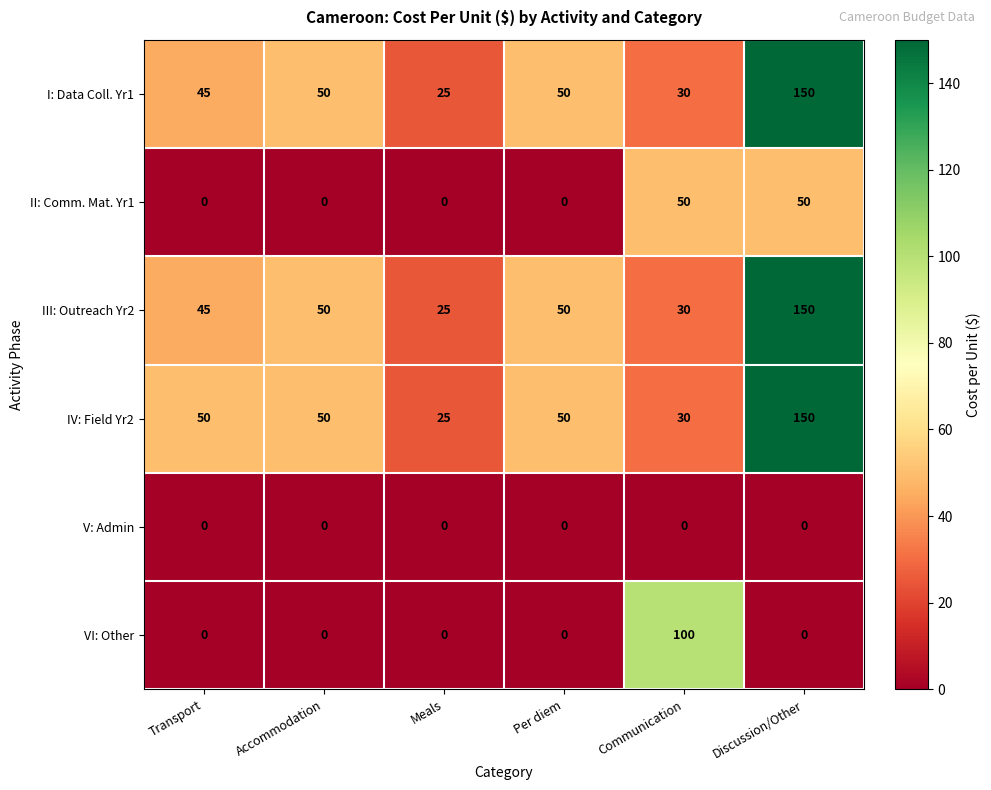

Which label corresponds to the largest value in the chart?

Discussion/Other